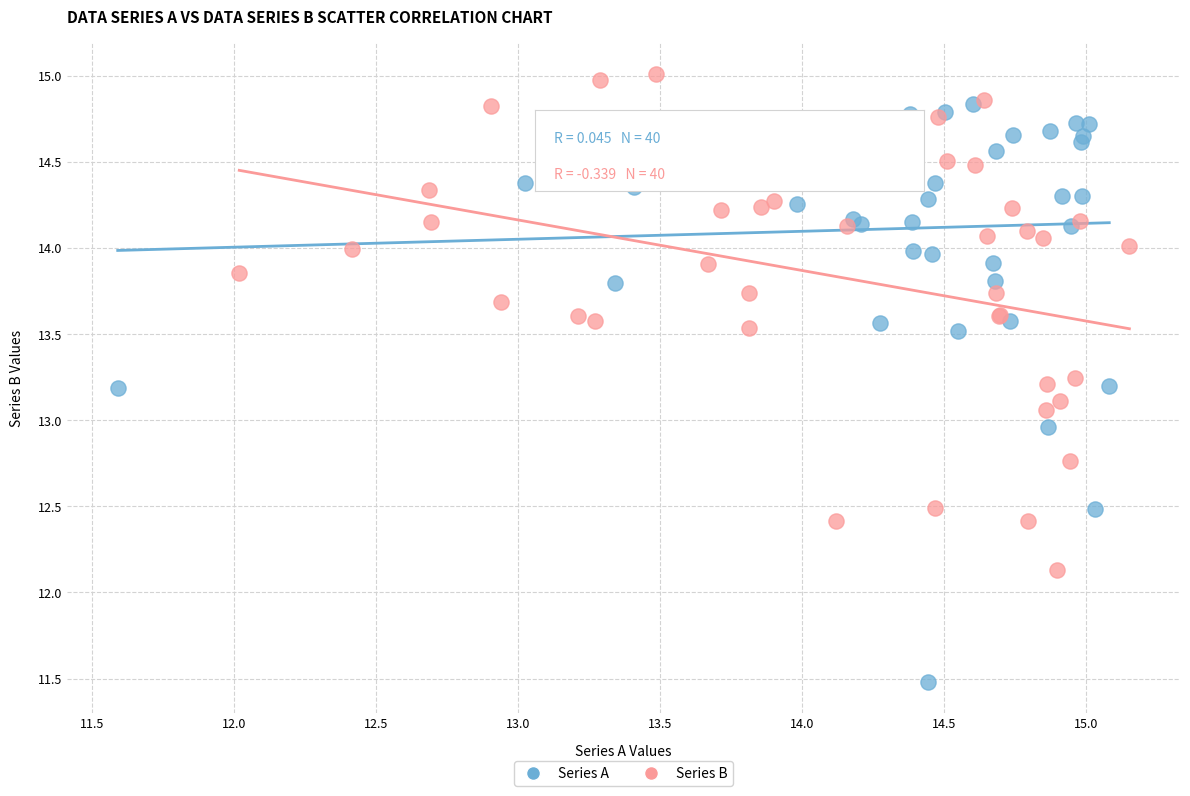

Which series contains the lowest Y value?

Series A